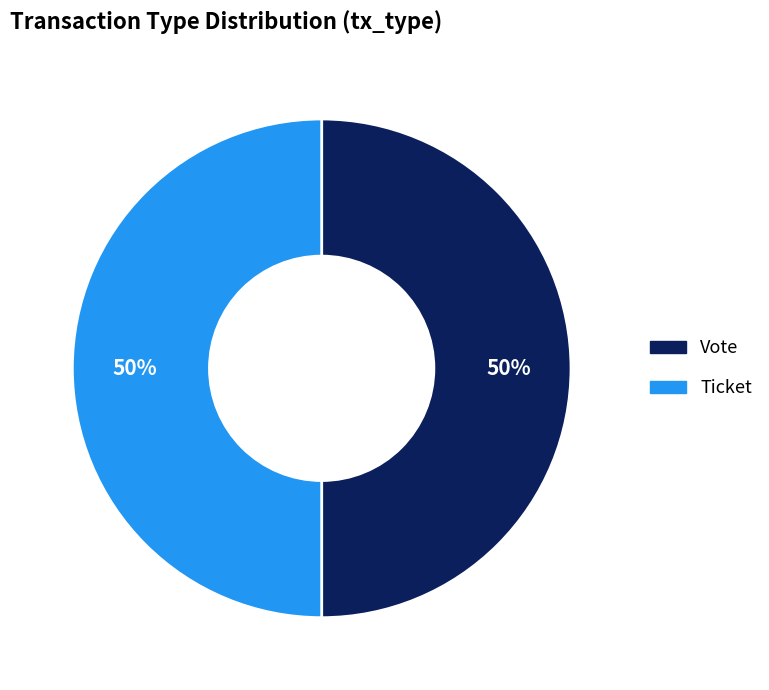

Approximately how many times larger is the value at Vote compared to Ticket?

1.0